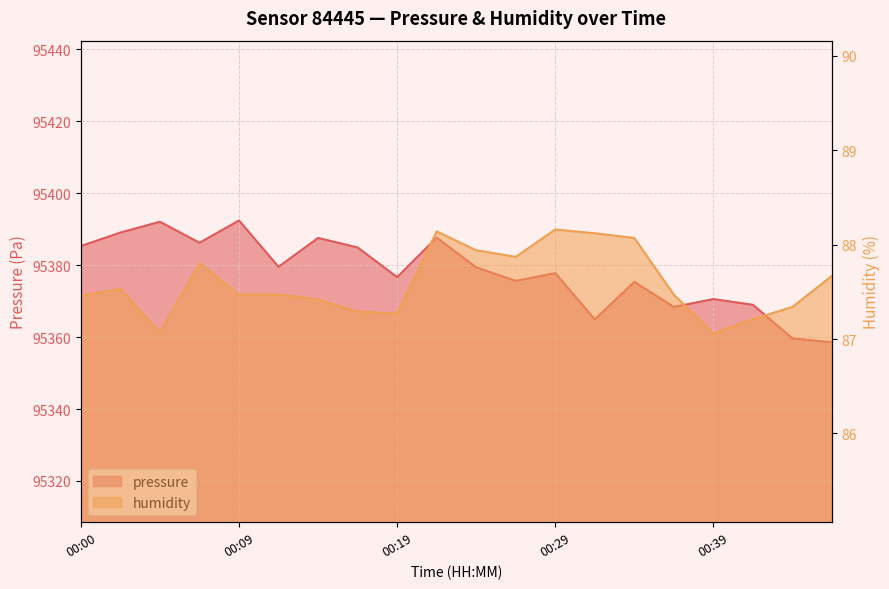

What are all the series names shown in the legend?

pressure, humidity